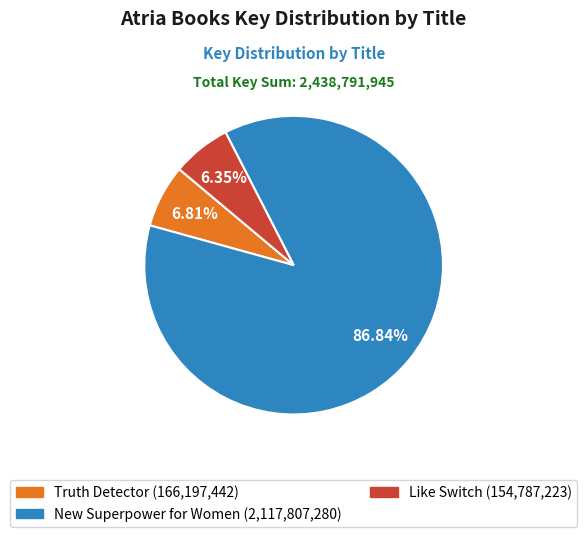

What is the ratio of the value at Like Switch to the value at Truth Detector?

0.9